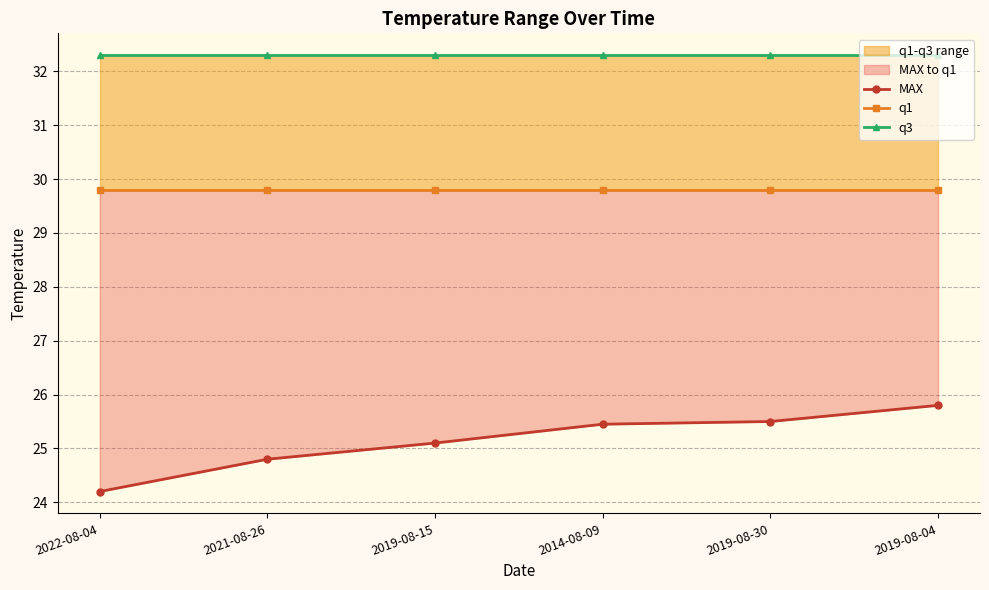

Rank the series by their average value, from highest to lowest.

q3, q1, MAX